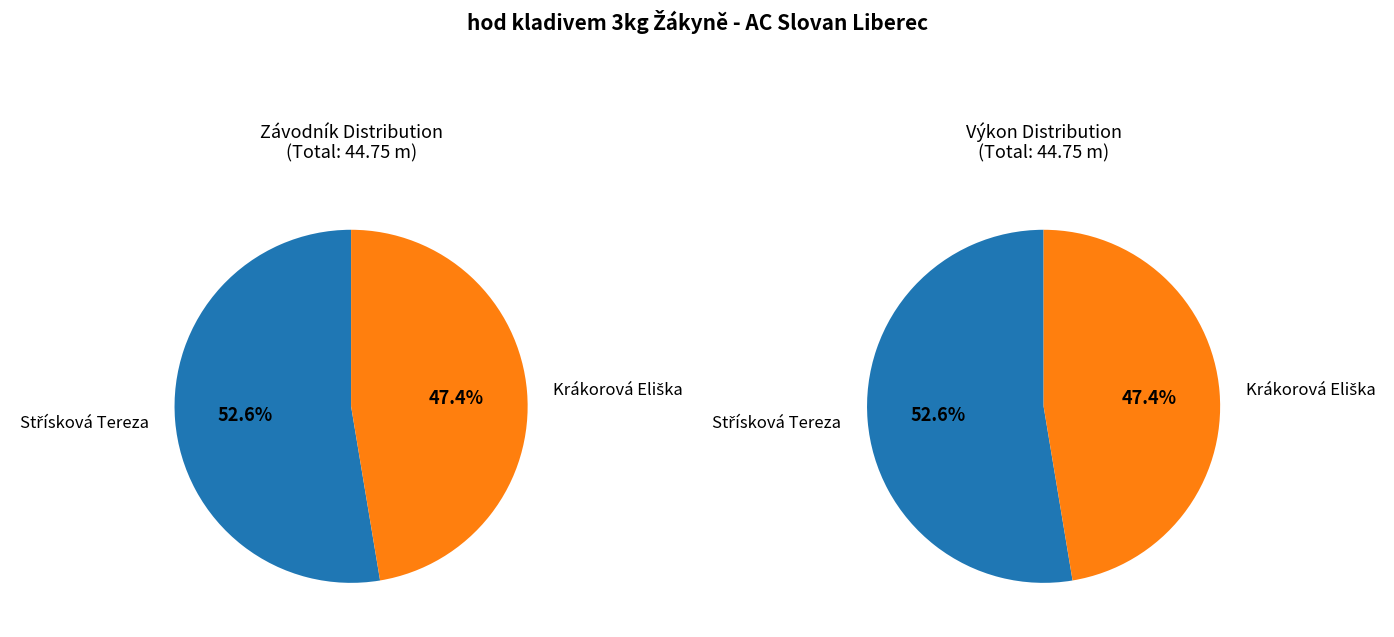

Which slice is the smallest?

Krákorová Eliška